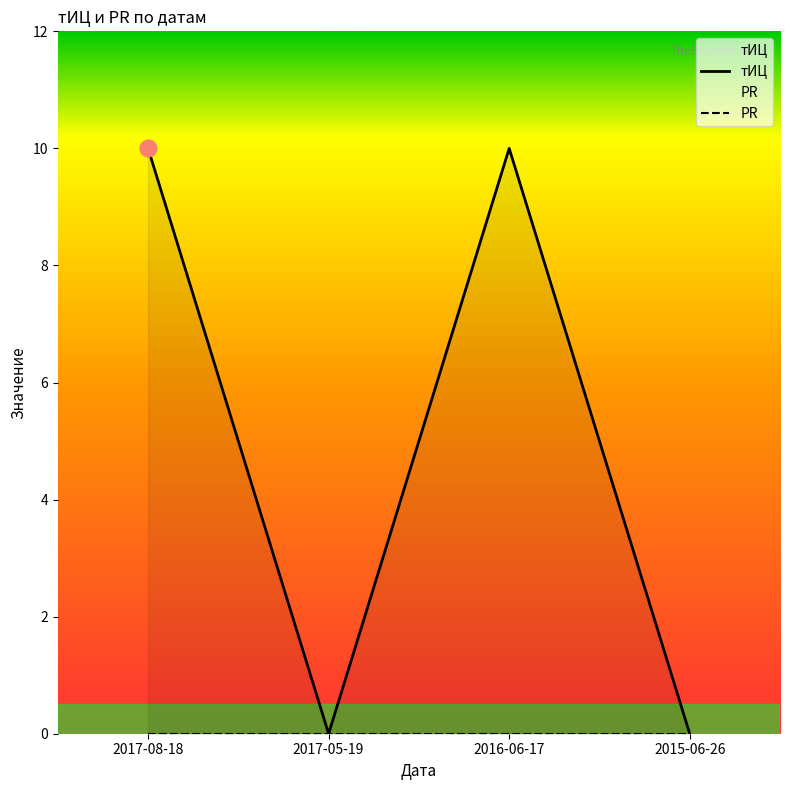

How many values are between 0 and 10?

4